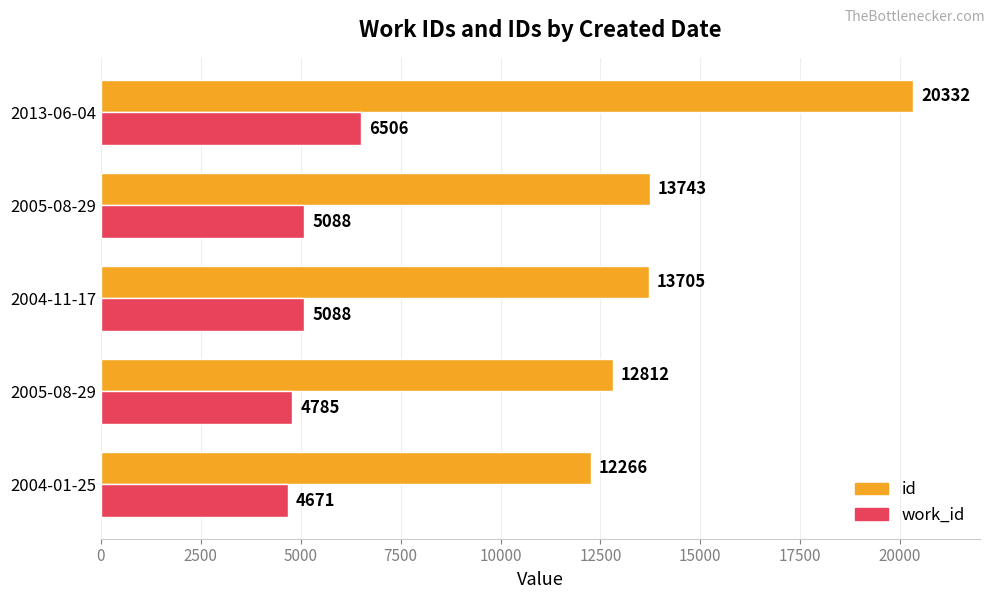

Count the number of data series in this chart.

2